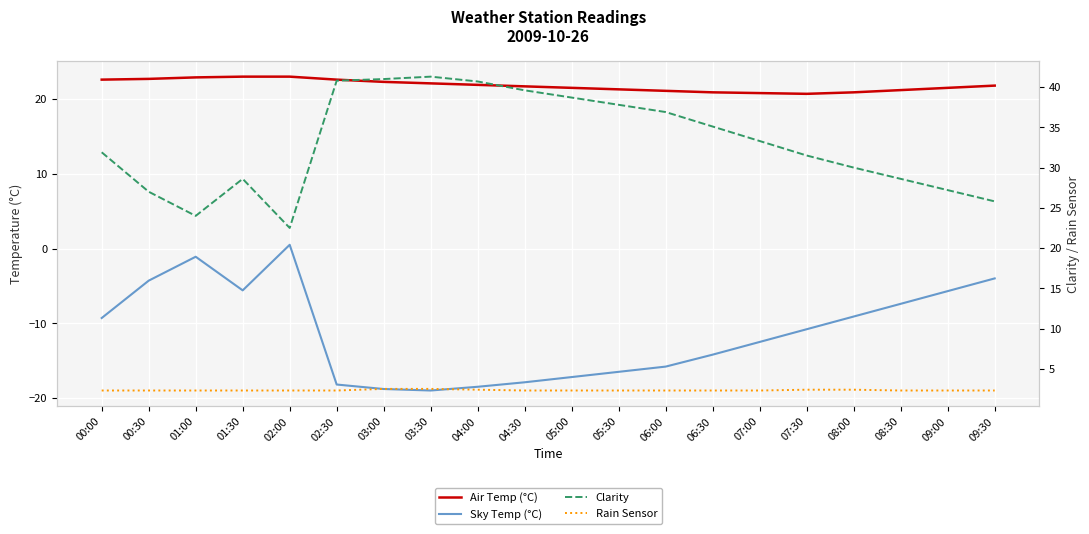

What are all the series names shown in the legend?

Air Temp (°C), Sky Temp (°C), Clarity, Rain Sensor